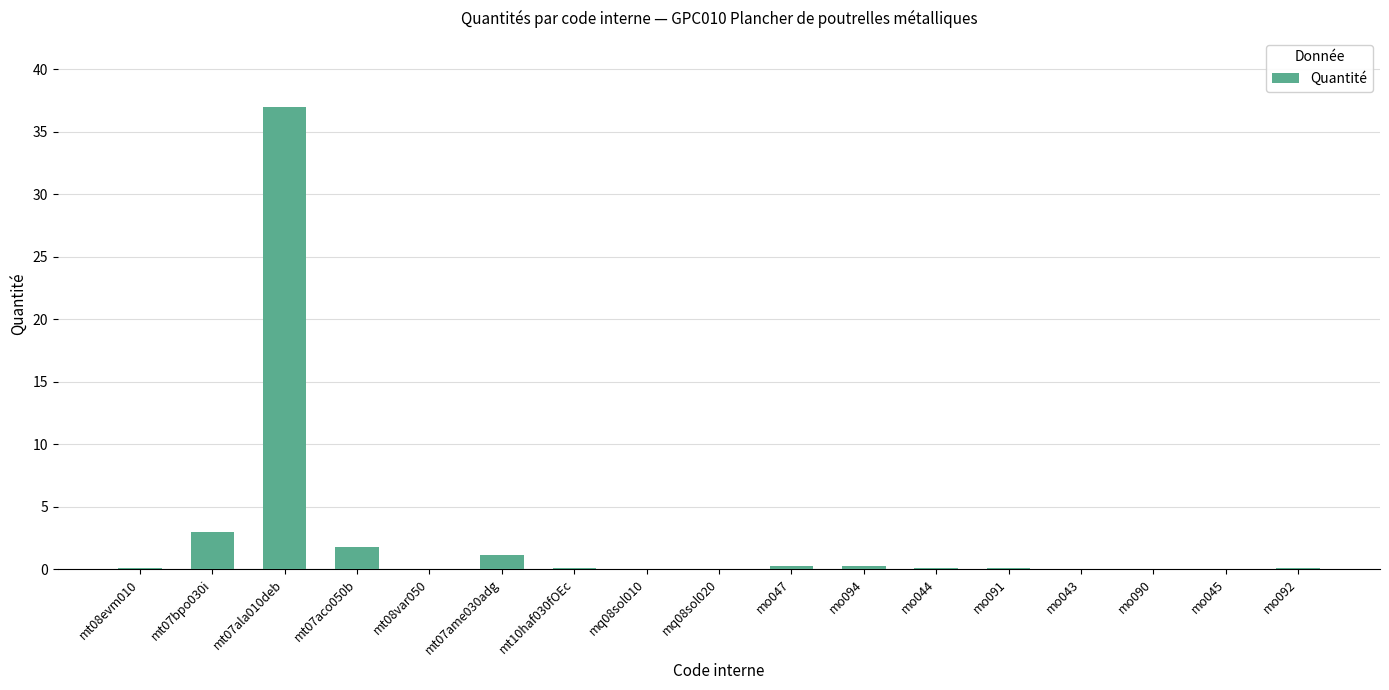

What is the greatest value displayed?

37.0